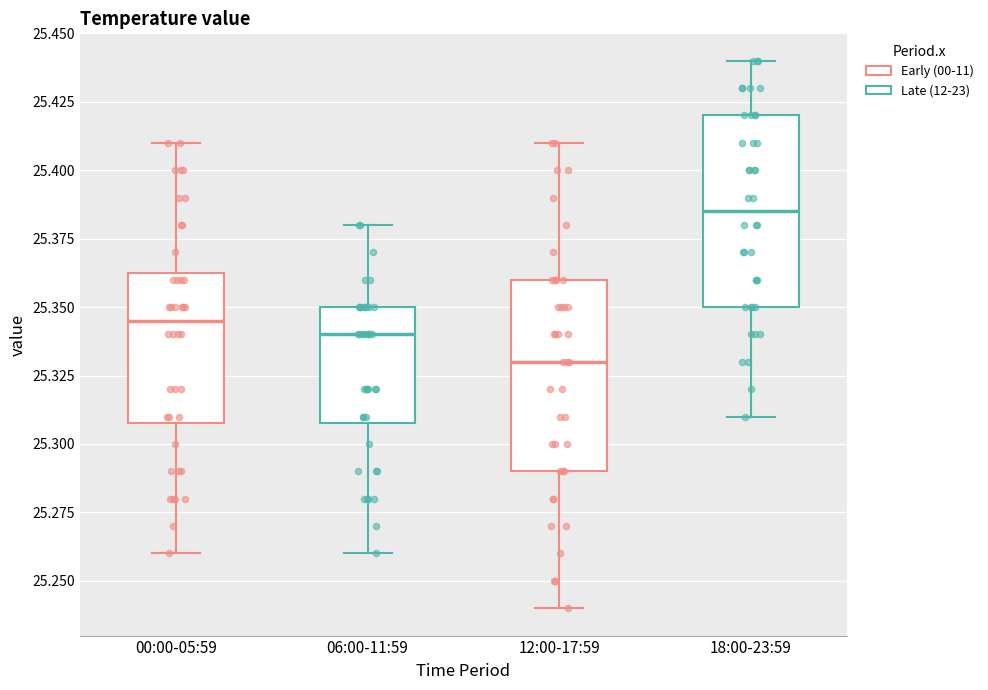

Reading left to right, read every box against the y-axis: the position of its median line, the range the box covers, and the ends of its whiskers. The values are not printed on the chart, so give them approximately, as read against the axis.

00:00-05:59: median 25.345, box 25.310 to 25.365, whiskers 25.260 to 25.410
06:00-11:59: median 25.340, box 25.310 to 25.350, whiskers 25.260 to 25.380
12:00-17:59: median 25.330, box 25.290 to 25.360, whiskers 25.240 to 25.410
18:00-23:59: median 25.385, box 25.350 to 25.420, whiskers 25.310 to 25.440